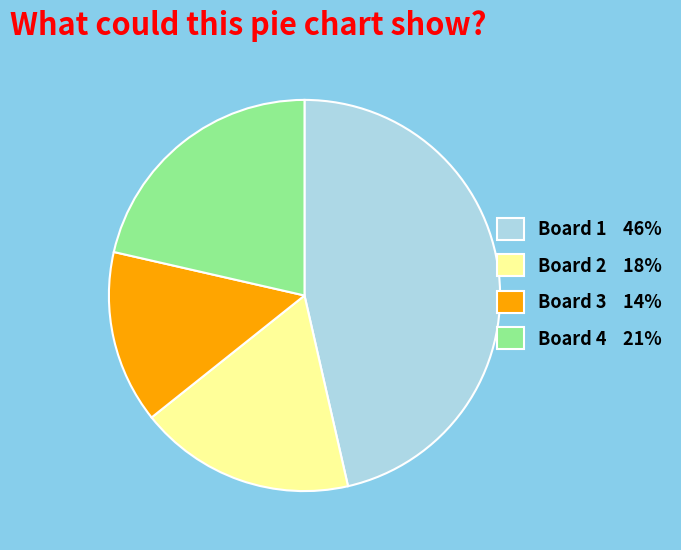

Is Board 1 46% the majority of the pie?

No